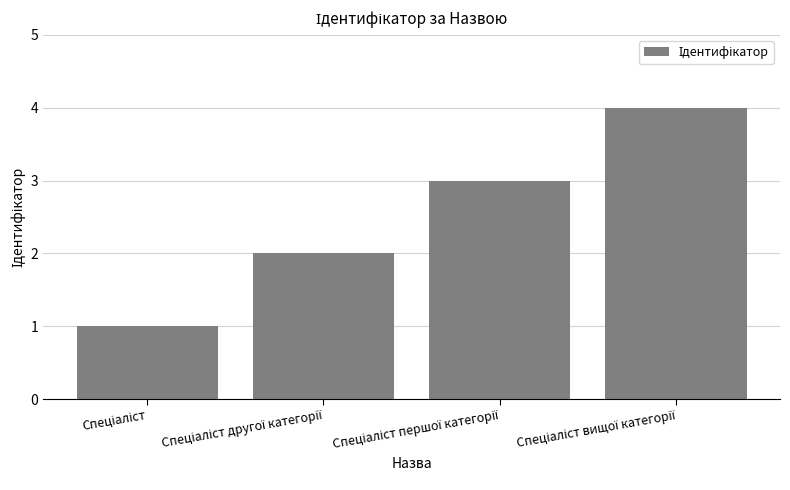

What is the sum of all values?

10